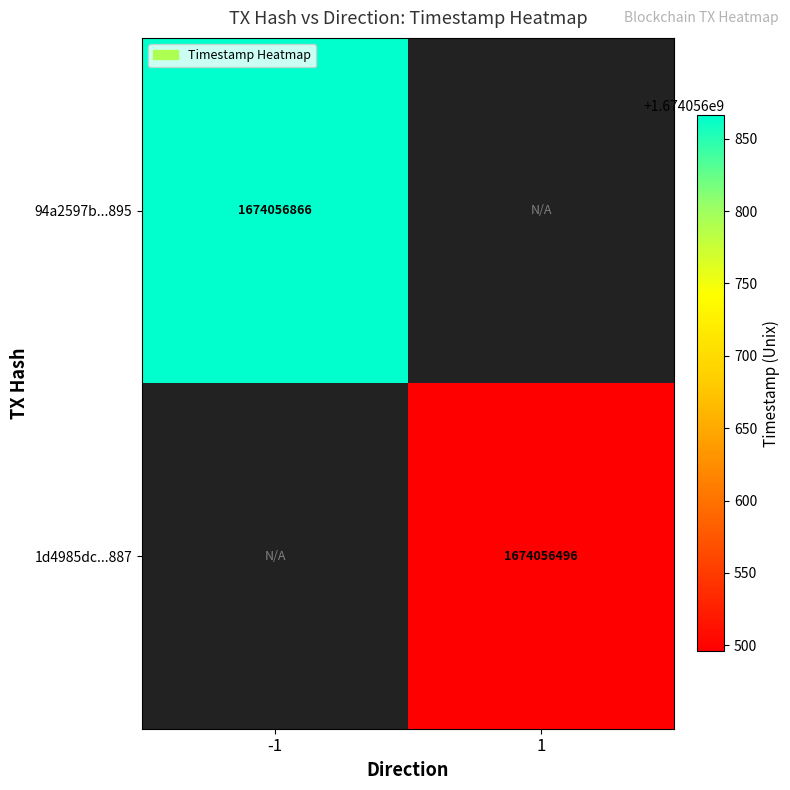

What is the difference between the 94a2597b742e18ab3e0c01dca2a31038439e895 values at direction and time_stamp?

1674056867